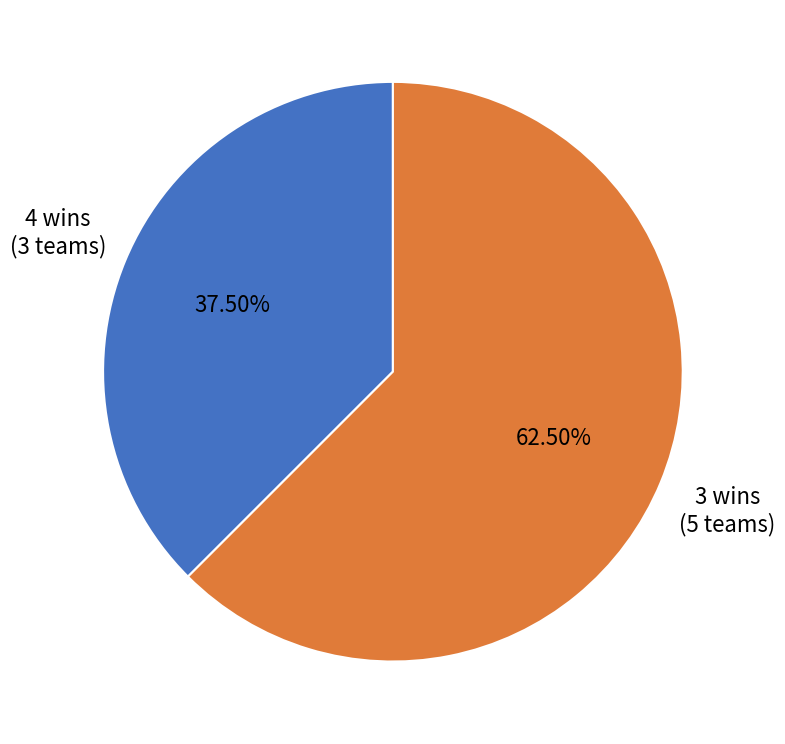

Rank the categories by value from highest to lowest.

3 wins (5 teams), 4 wins (3 teams)